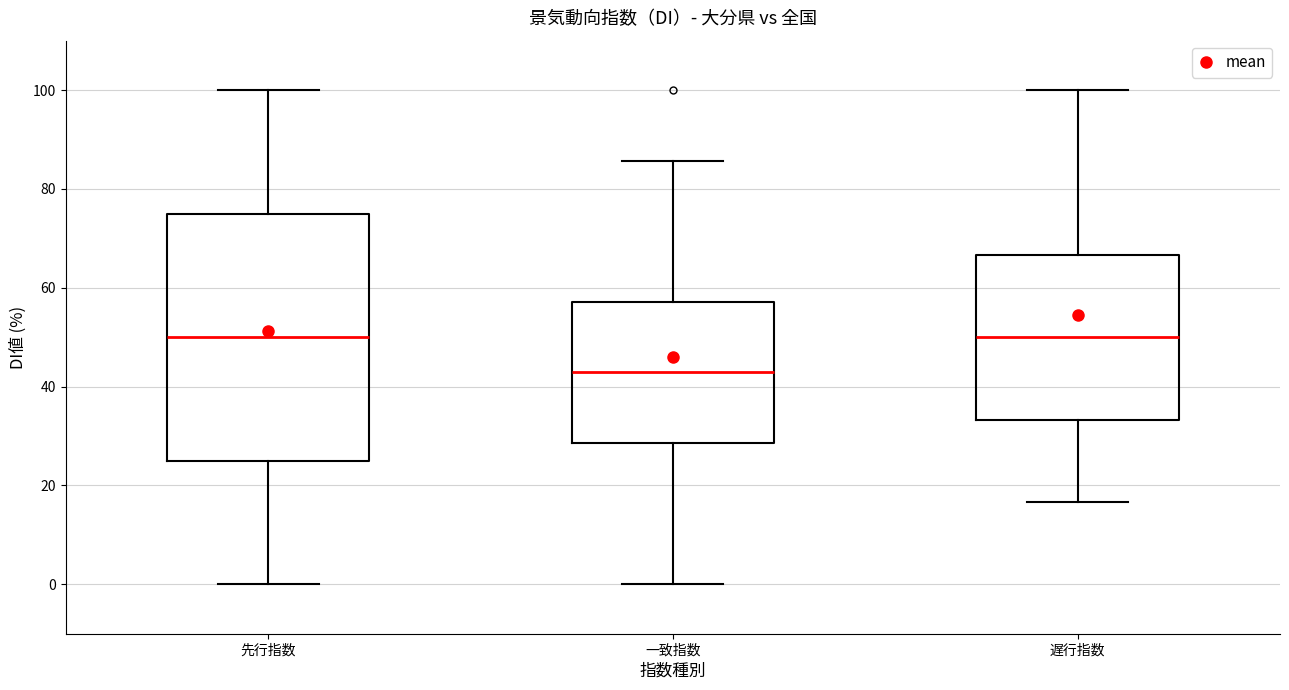

Which box is the tallest, from its lower edge to its upper edge?

先行指数